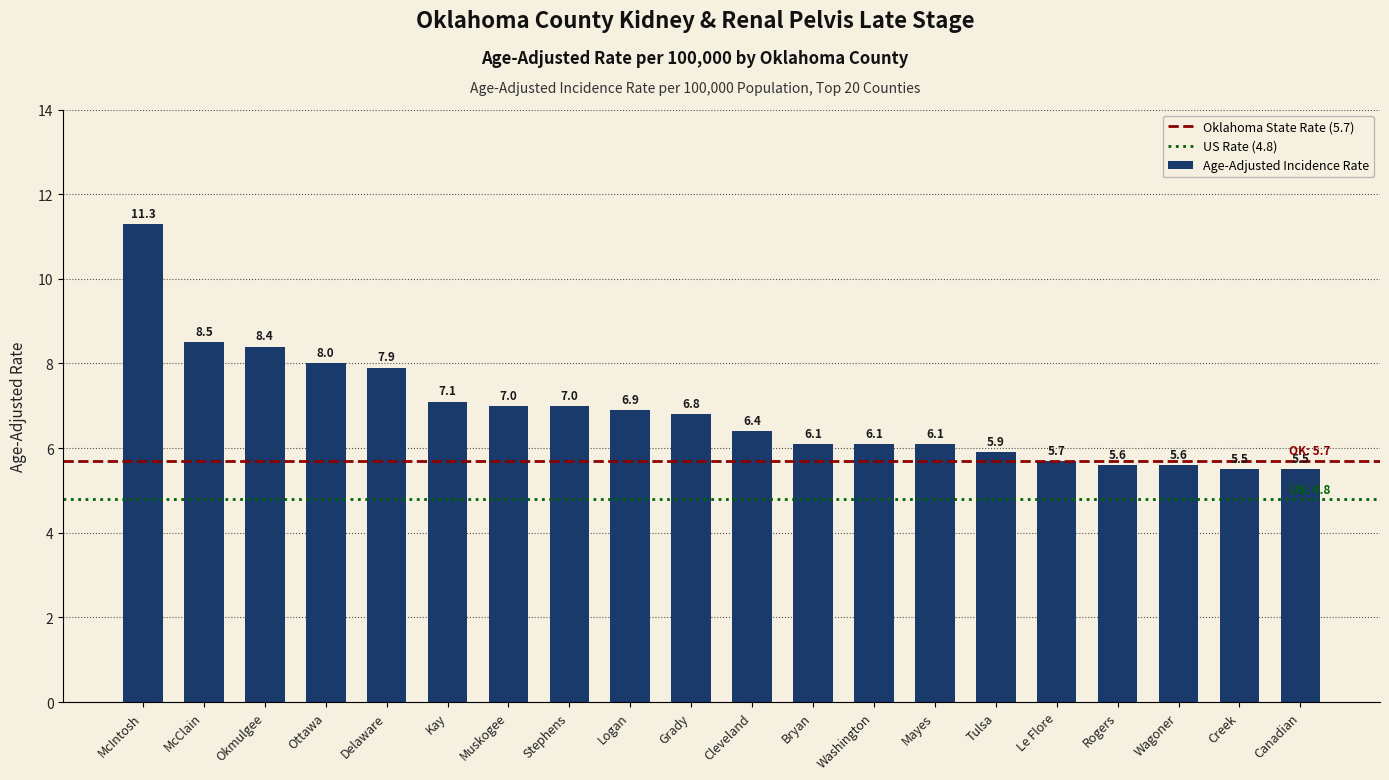

Reading left to right, transcribe all the data shown in this chart.

McIntosh=11.3	McClain=8.5	Okmulgee=8.4	Ottawa=8.0	Delaware=7.9	Kay=7.1	Muskogee=7.0	Stephens=7.0	Logan=6.9	Grady=6.8	Cleveland=6.4	Bryan=6.1	Washington=6.1	Mayes=6.1	Tulsa=5.9	Le Flore=5.7	Rogers=5.6	Wagoner=5.6	Creek=5.5	Canadian=5.5